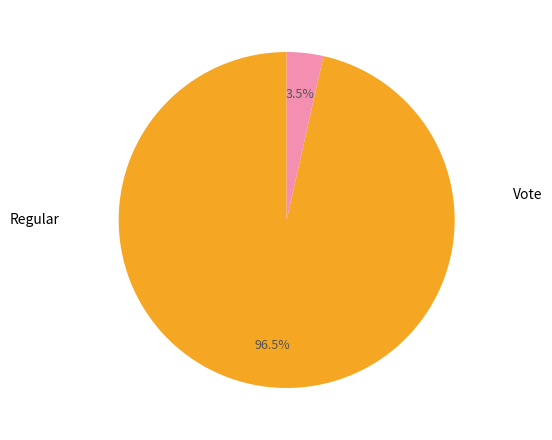

Combined, do Vote and Regular account for over 50%?

Yes